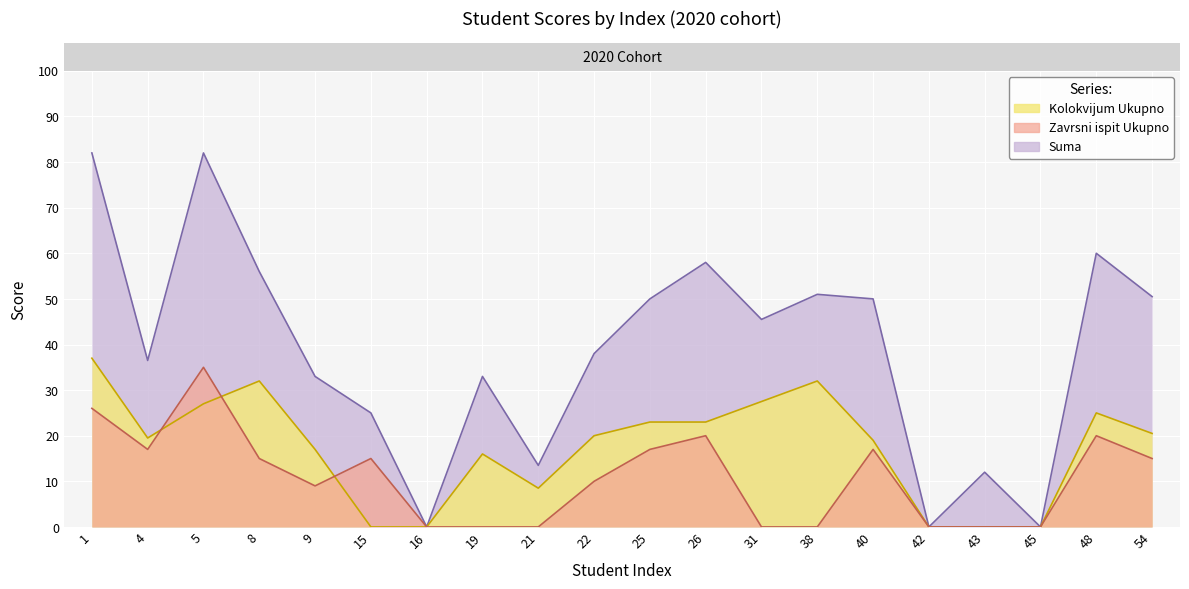

Is the value of Zavrsni ispit Ukupno at 43 greater than the value of Suma at 40?

No